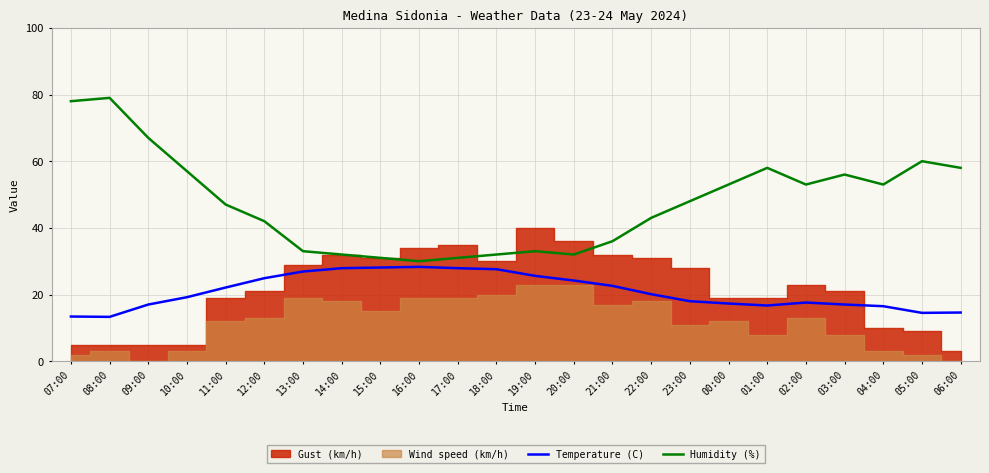

The Humidity (%) series shows 90.2 at 03:00. True or false?

False